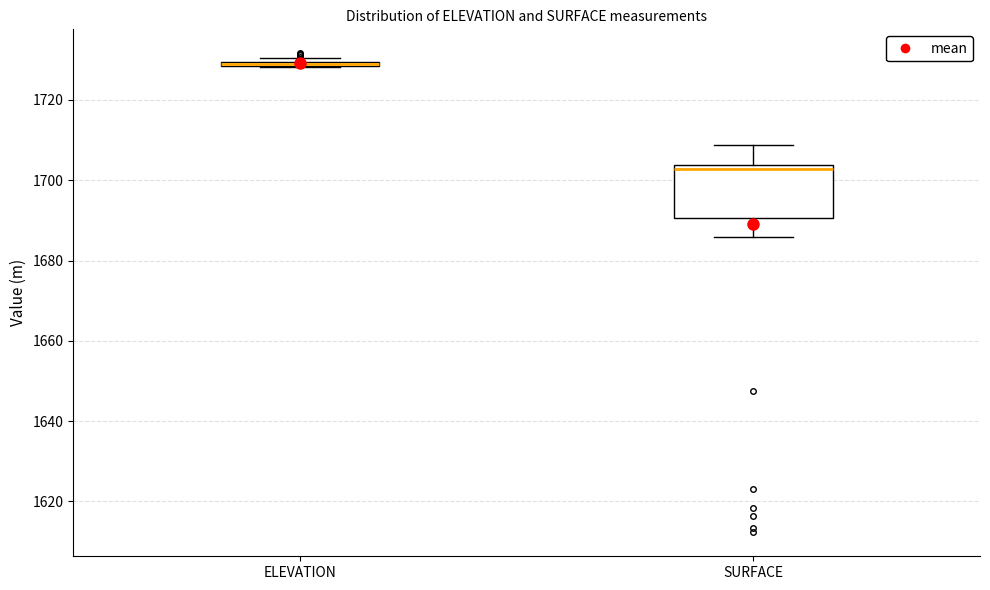

Which box is the tallest, from its lower edge to its upper edge?

SURFACE